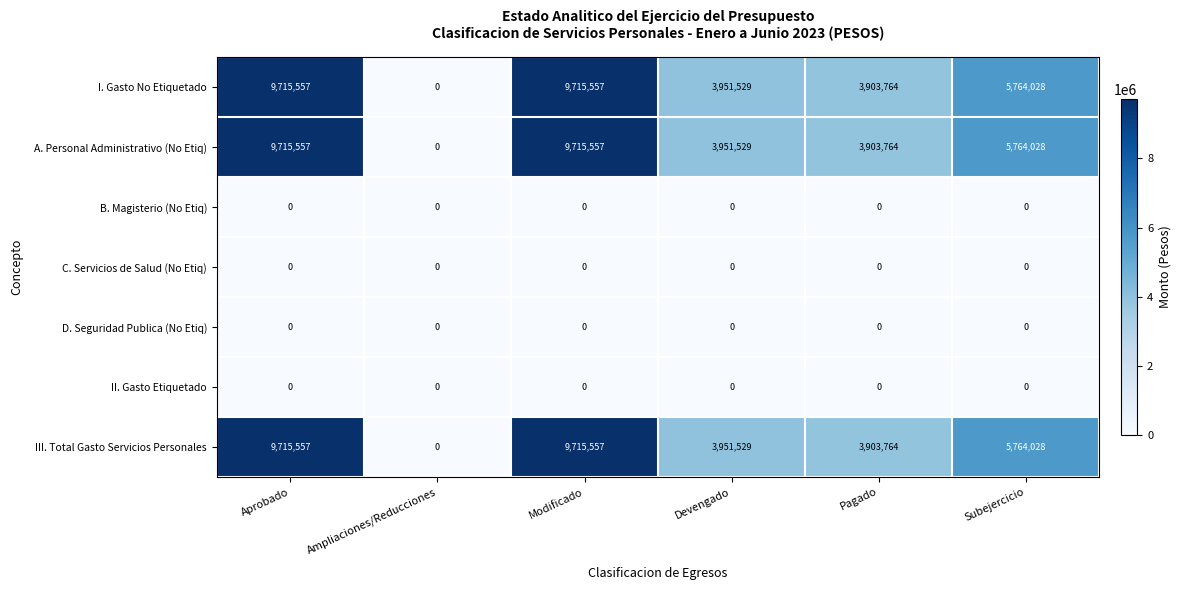

What is the maximum value shown in the chart?

9715557